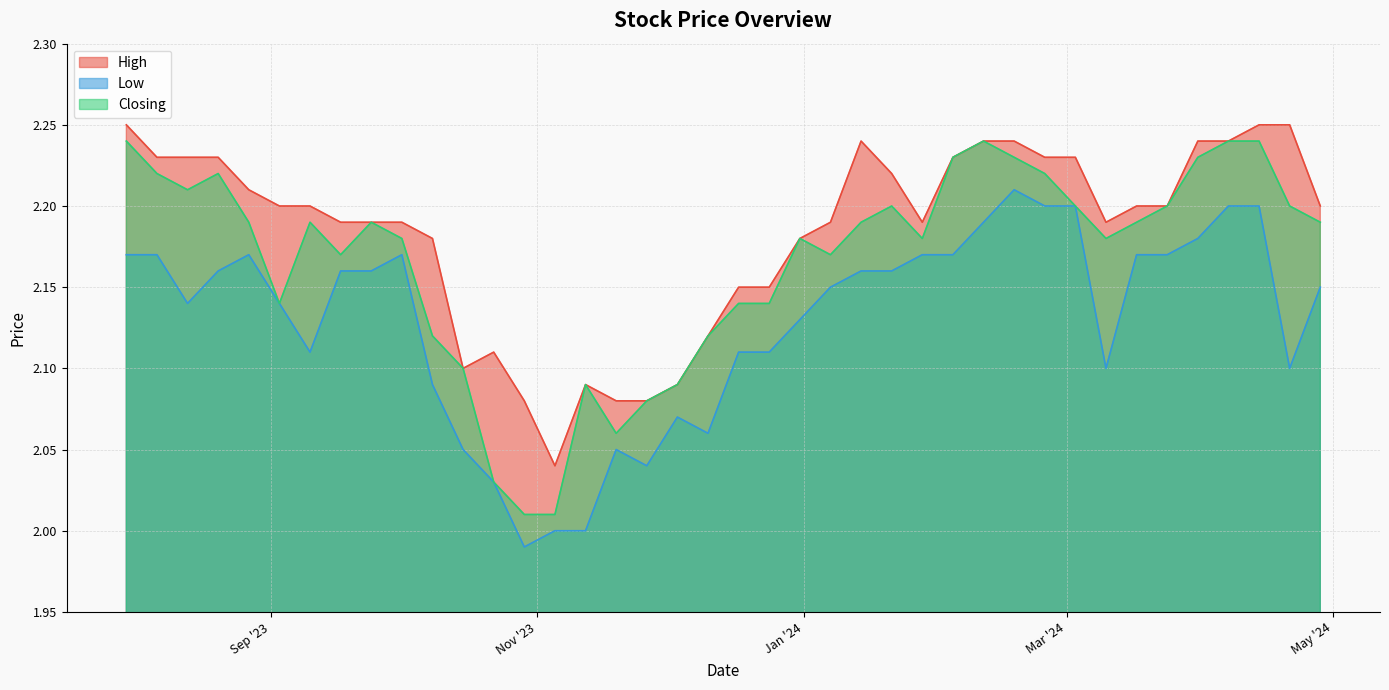

What is the minimum value for Low?

2.0